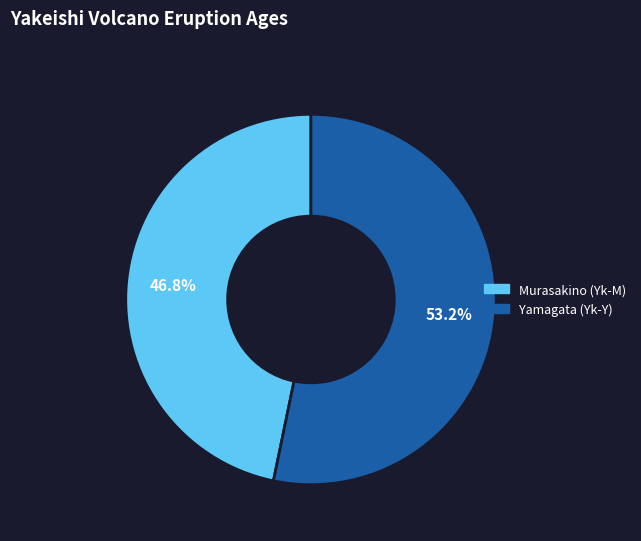

Approximately how many times larger is the value at Yamagata (Yk-Y) compared to Murasakino (Yk-M)?

1.1